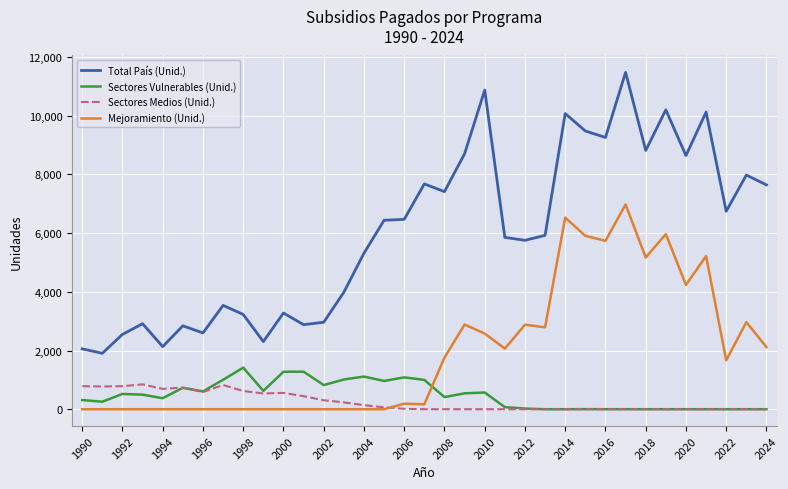

How many series are shown in this chart?

4